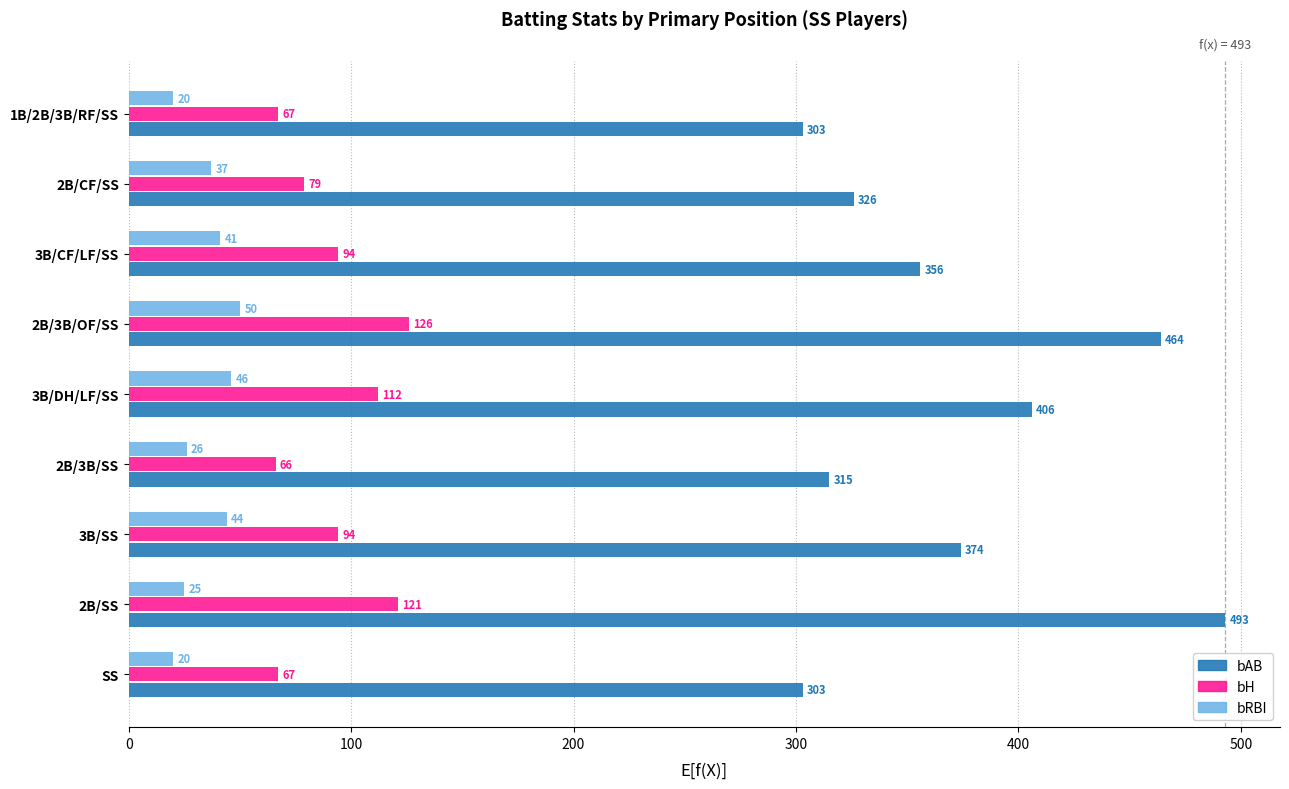

True or false: bAB has a value of 497 at SS.

False